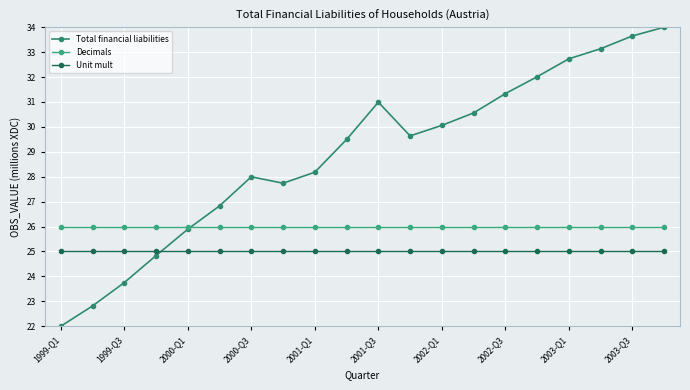

True or false: Unit mult and Decimals intersect in this chart.

False